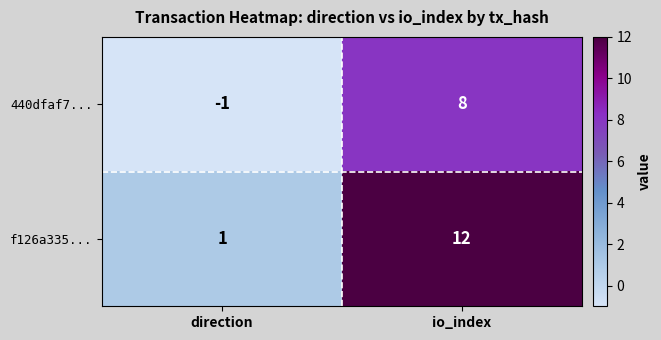

The f126a335... series shows 17 at io_index. True or false?

False